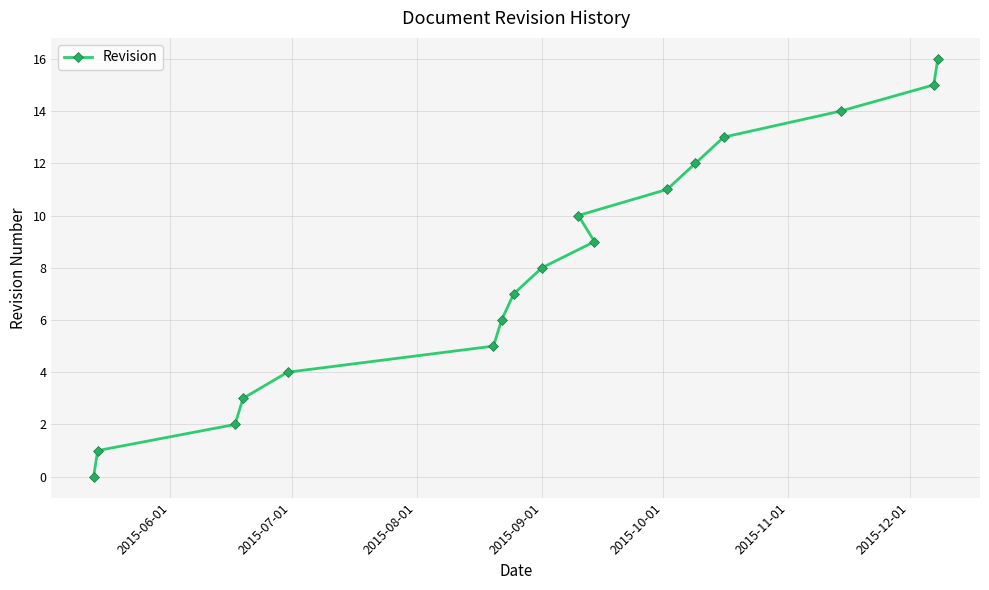

What is the greatest value displayed?

16